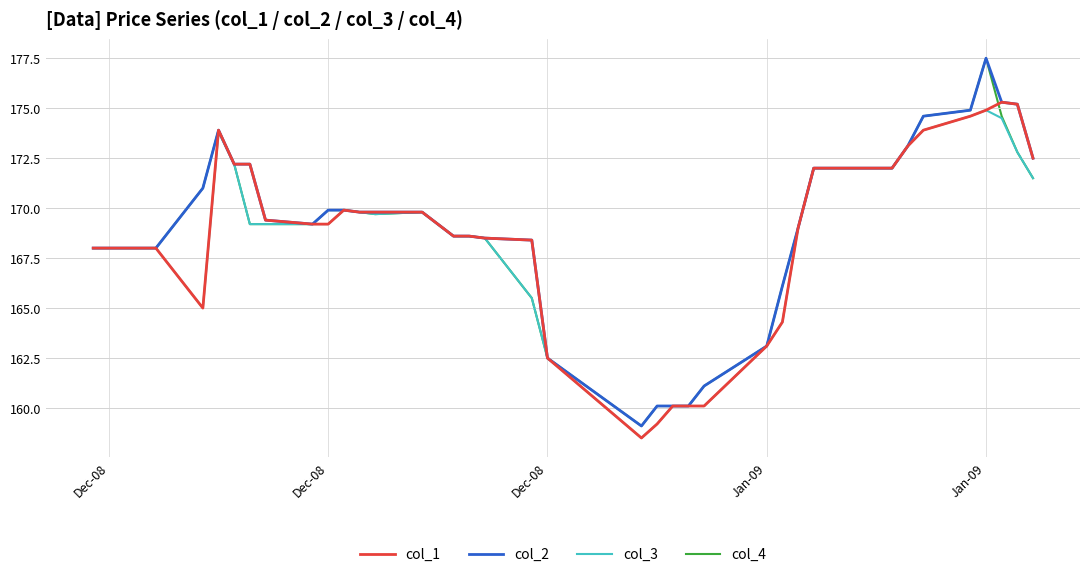

What is the maximum value for col_3?

174.9